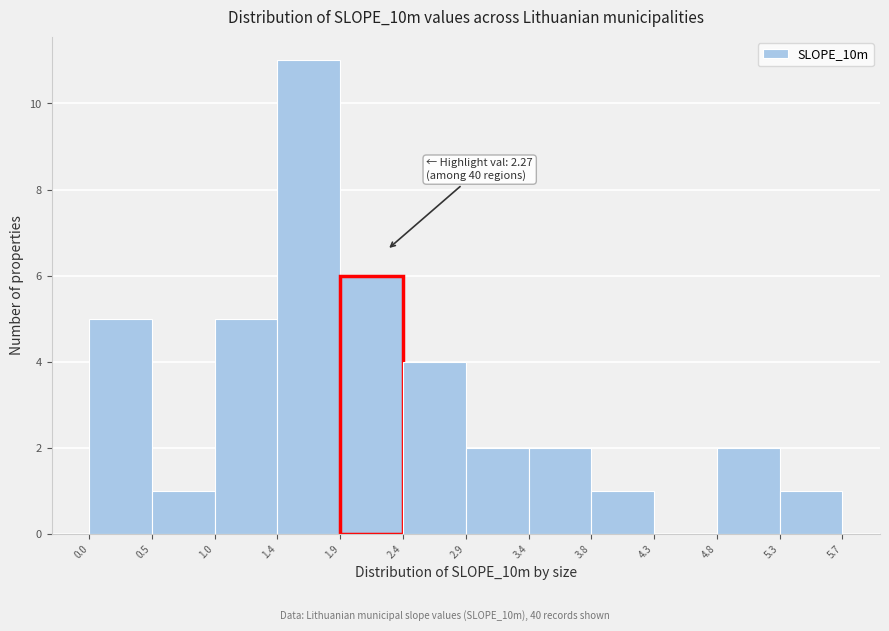

Over which range of the x-axis is the bar tallest?

1.4 to 1.9